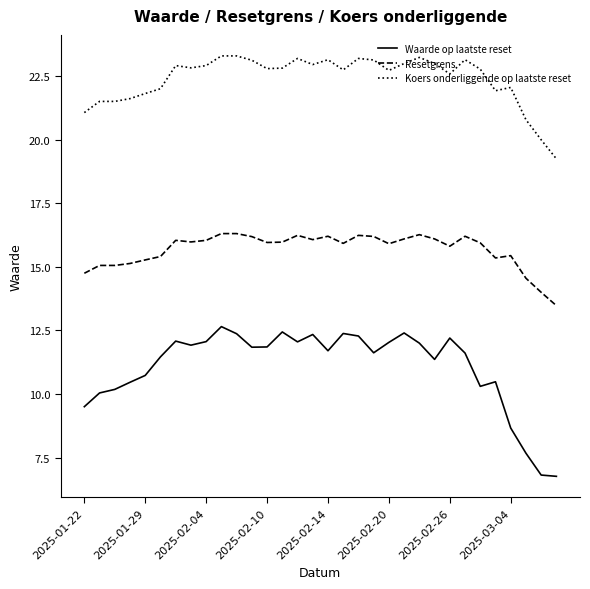

List the series in order of their peak value, lowest first.

Waarde op laatste reset, Resetgrens, Koers onderliggende op laatste reset